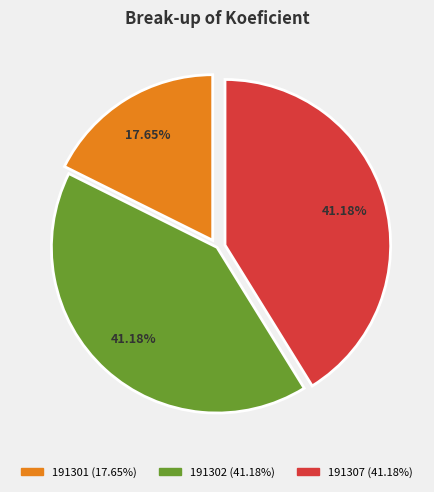

How many slices are in this pie chart?

3